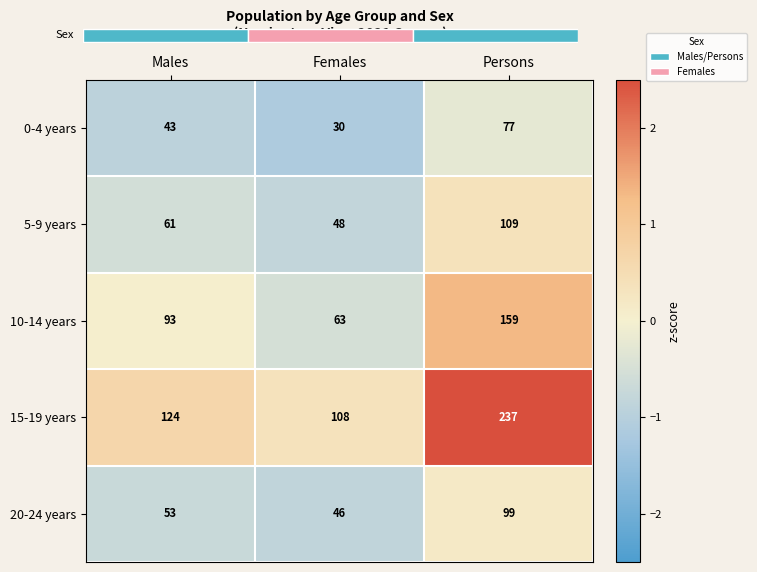

Is the value of 20-24 years at Persons greater than the value of 0-4 years at Females?

Yes